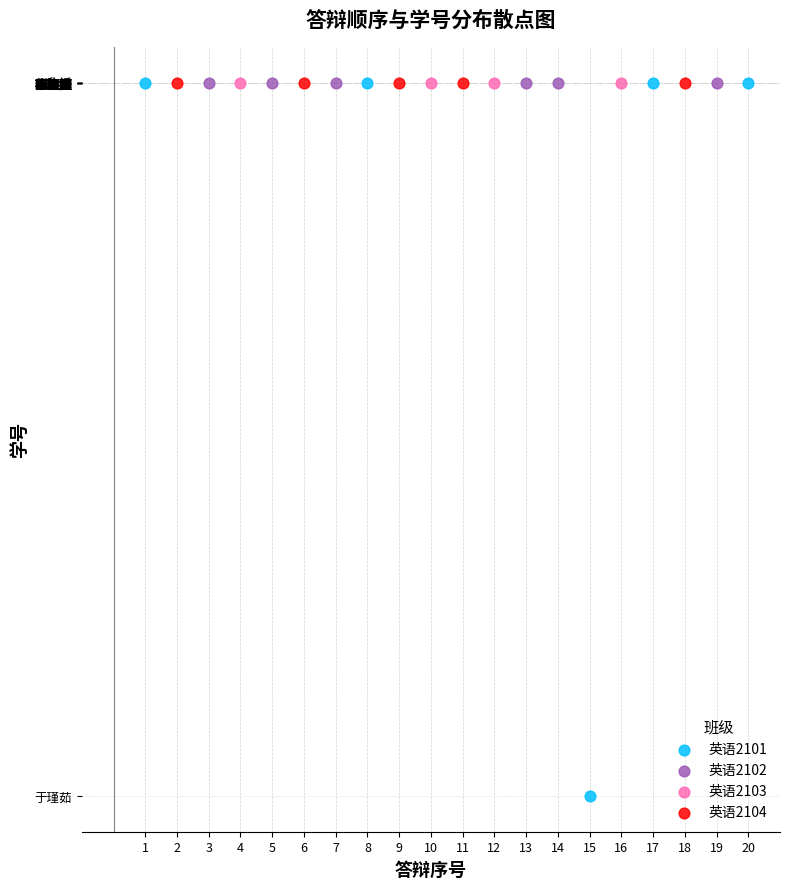

What are all the series names shown in the legend?

英语2101, 英语2102, 英语2103, 英语2104